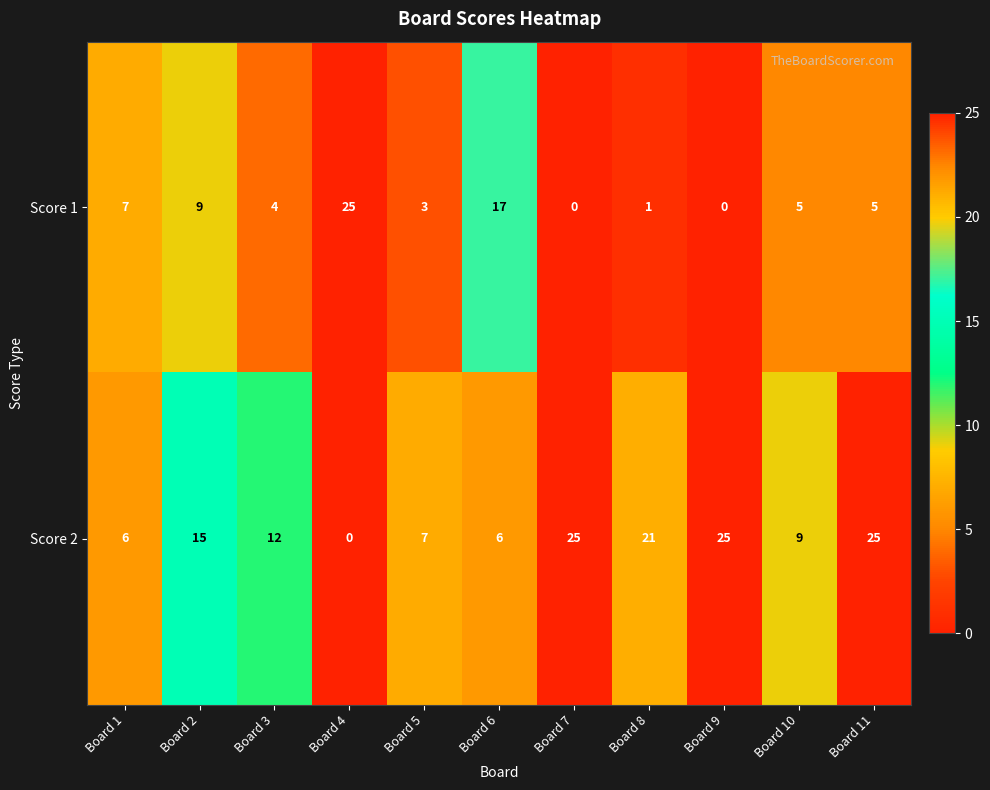

How many data points does each series have?

11